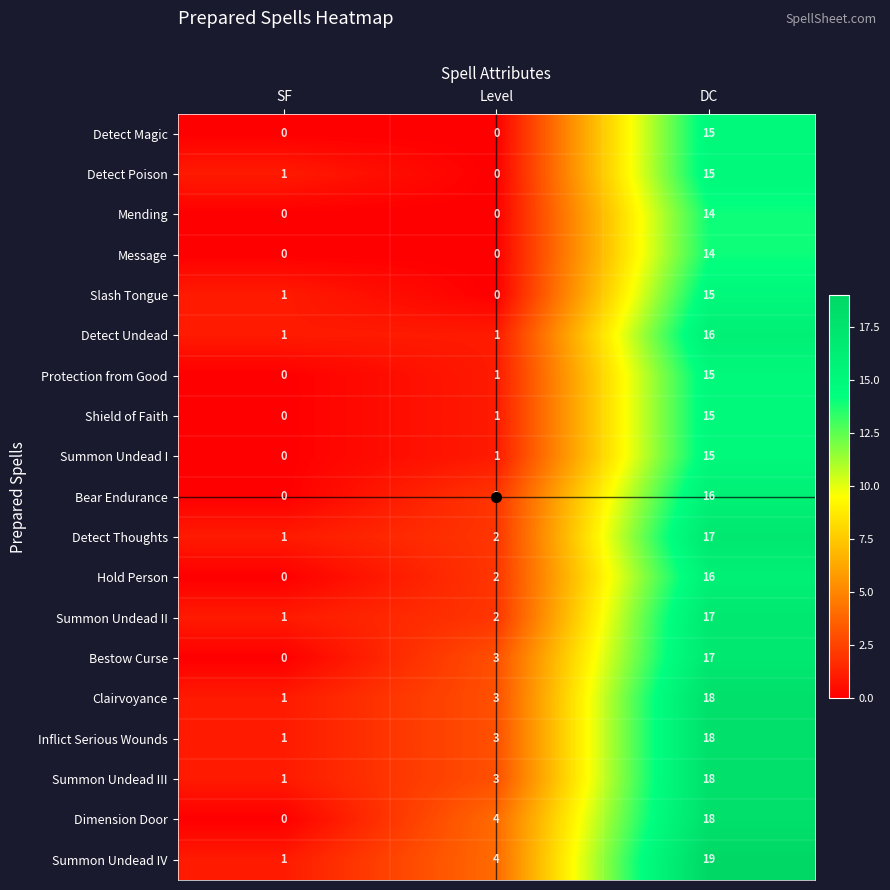

Count the number of categories in the chart.

3